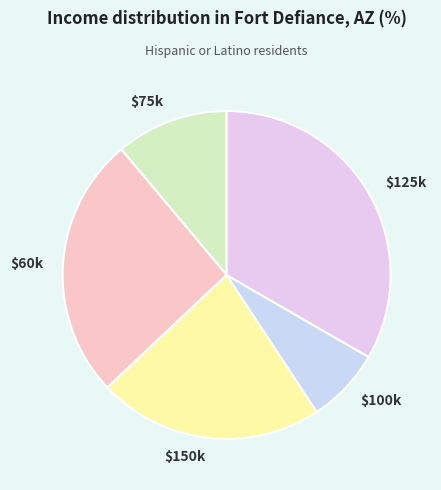

Which slice is the largest?

$125k